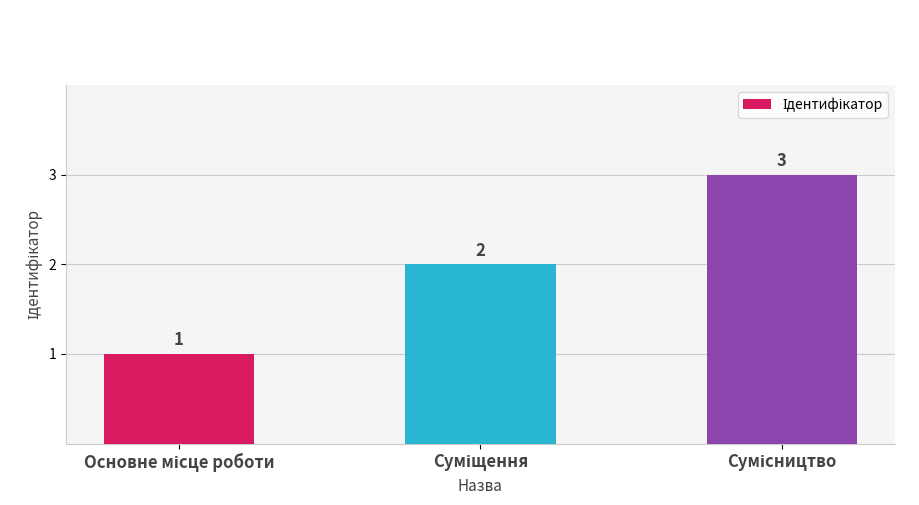

How many bars are there in total?

3